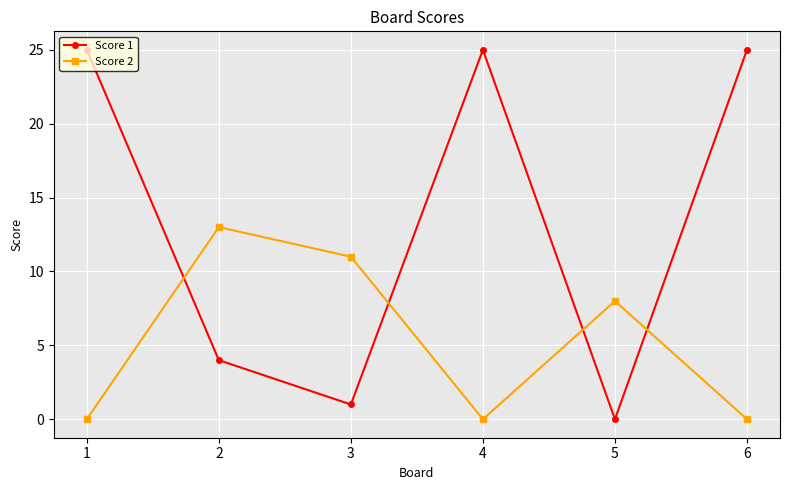

What is the sum of the Score 2 values at 2 and 6?

13